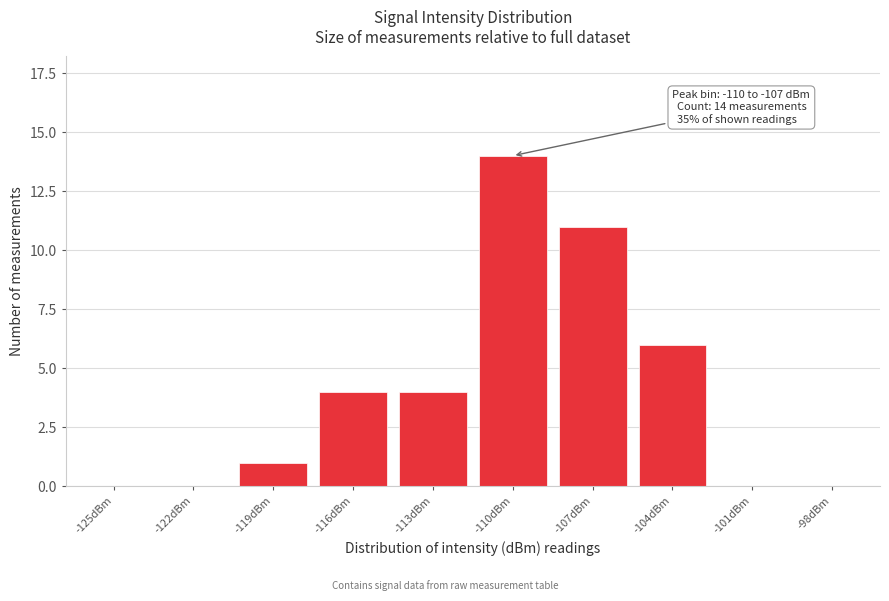

Reading left to right, what are all the values shown in this chart?

-125dBm=0	-122dBm=0	-119dBm=1	-116dBm=4	-113dBm=4	-110dBm=14	-107dBm=11	-104dBm=6	-101dBm=0	-98dBm=0